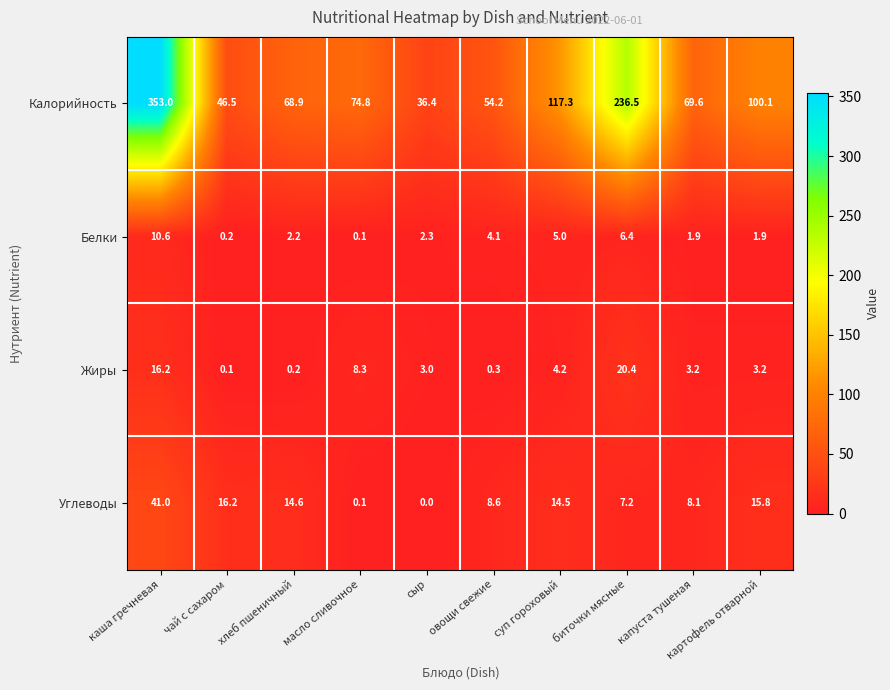

Which category has the lowest value in the Белки series?

масло сливочное